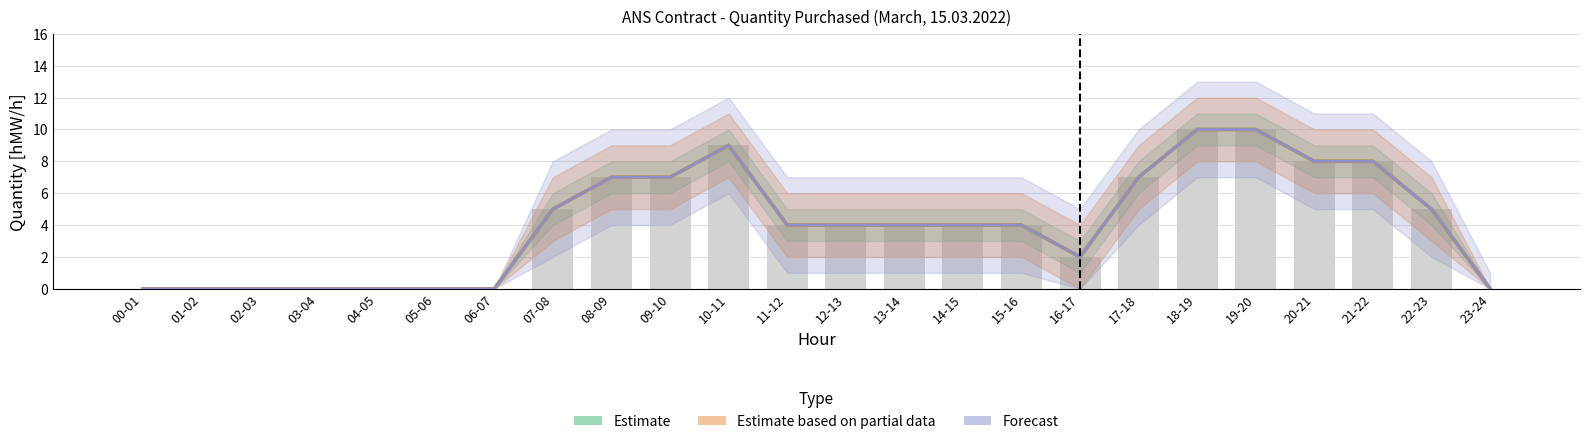

How many data points does each series have?

24